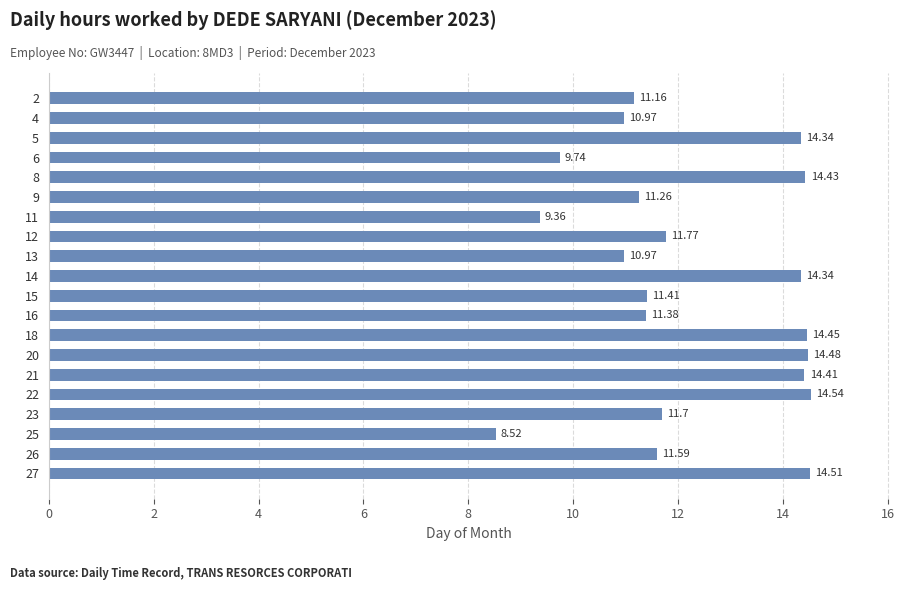

Approximately how many times larger is the value at 21 compared to 6?

1.5